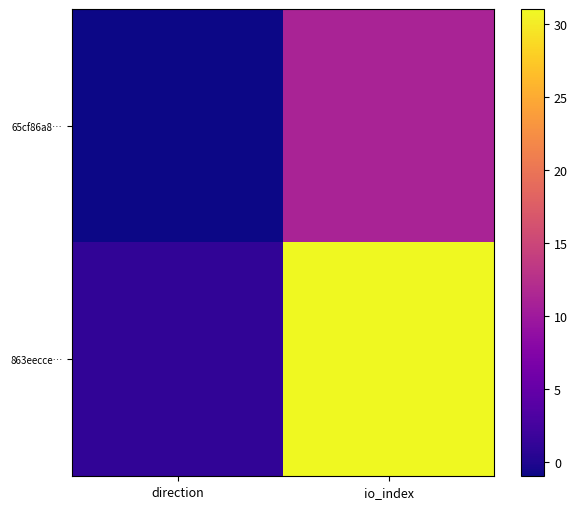

What is the spread (max minus min) of values at direction?

2